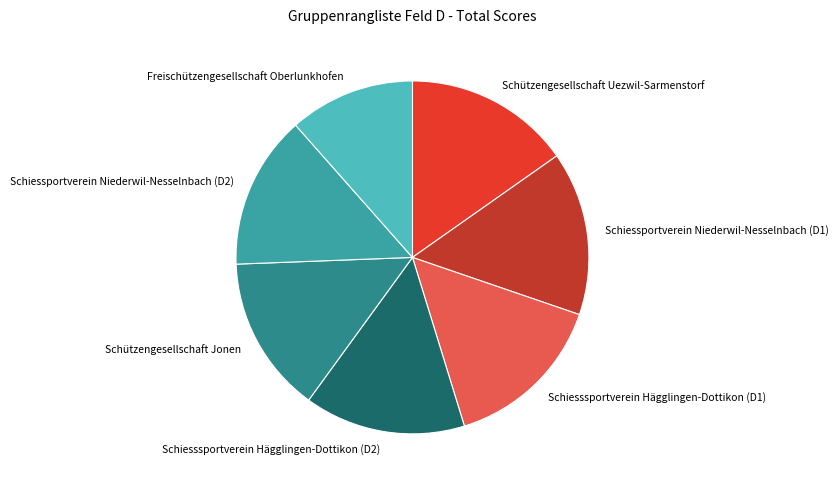

Is it true that Schiesssportverein Hägglingen-Dottikon (D1) is 4% of the pie?

False